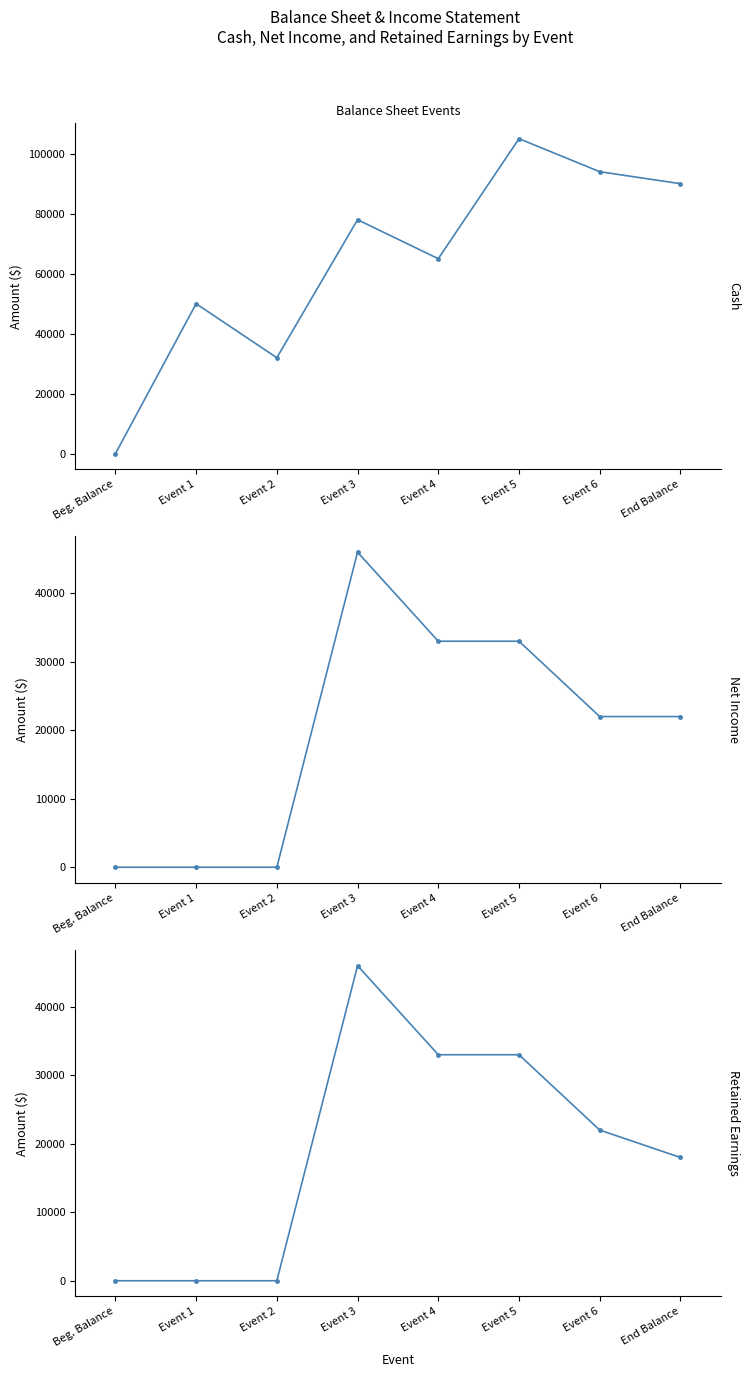

How many data points in Net Income are above 22000?

3